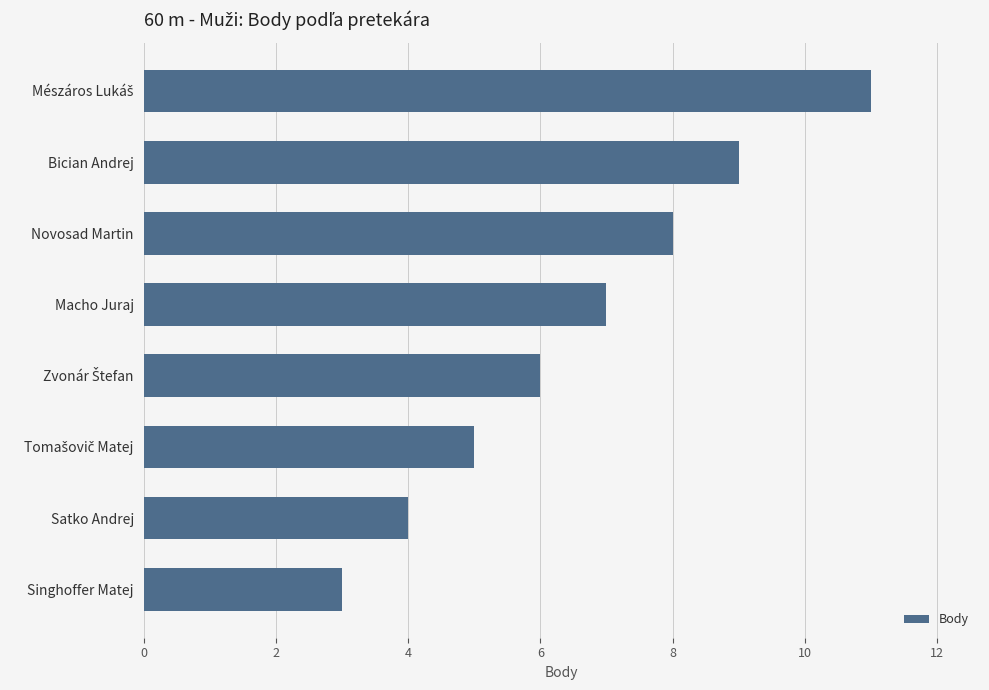

What value does the data have at Novosad Martin?

8